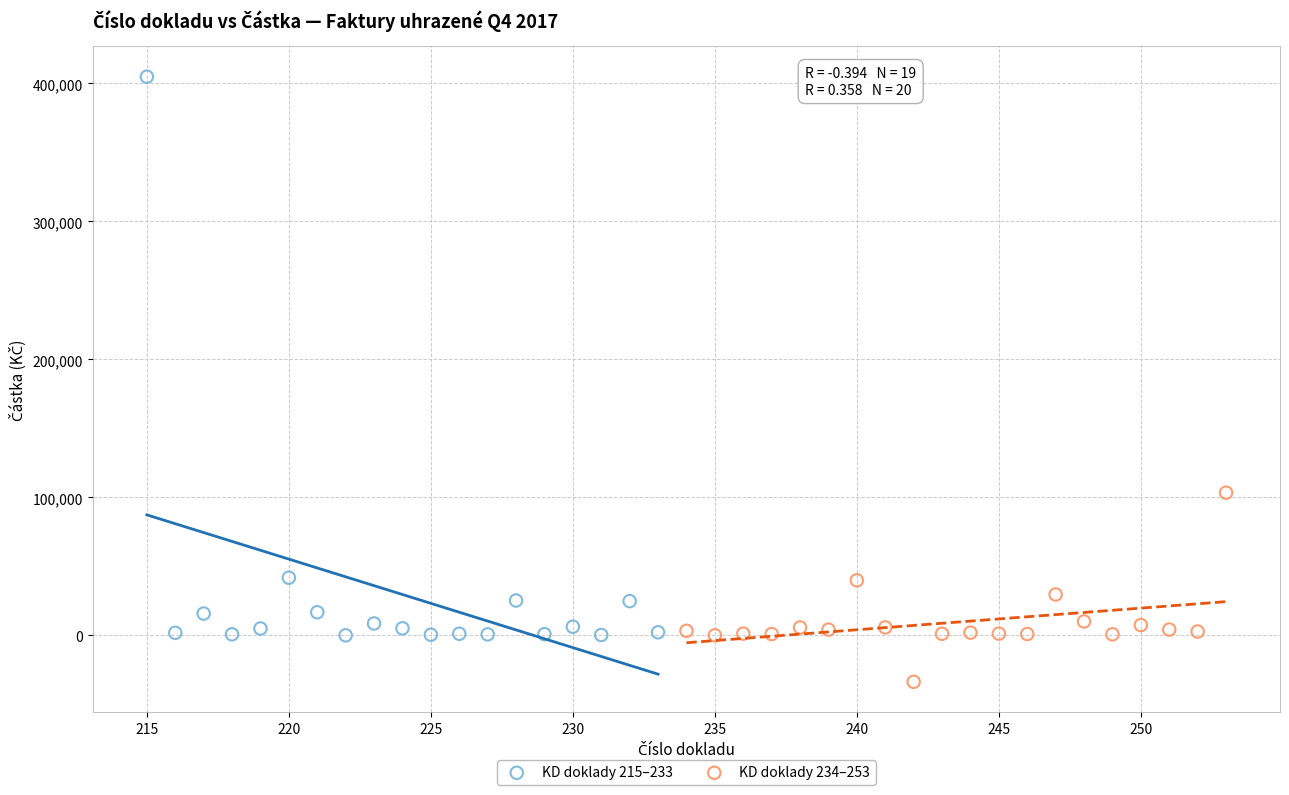

Which series reaches the minimum Y coordinate?

KD doklady 234–253